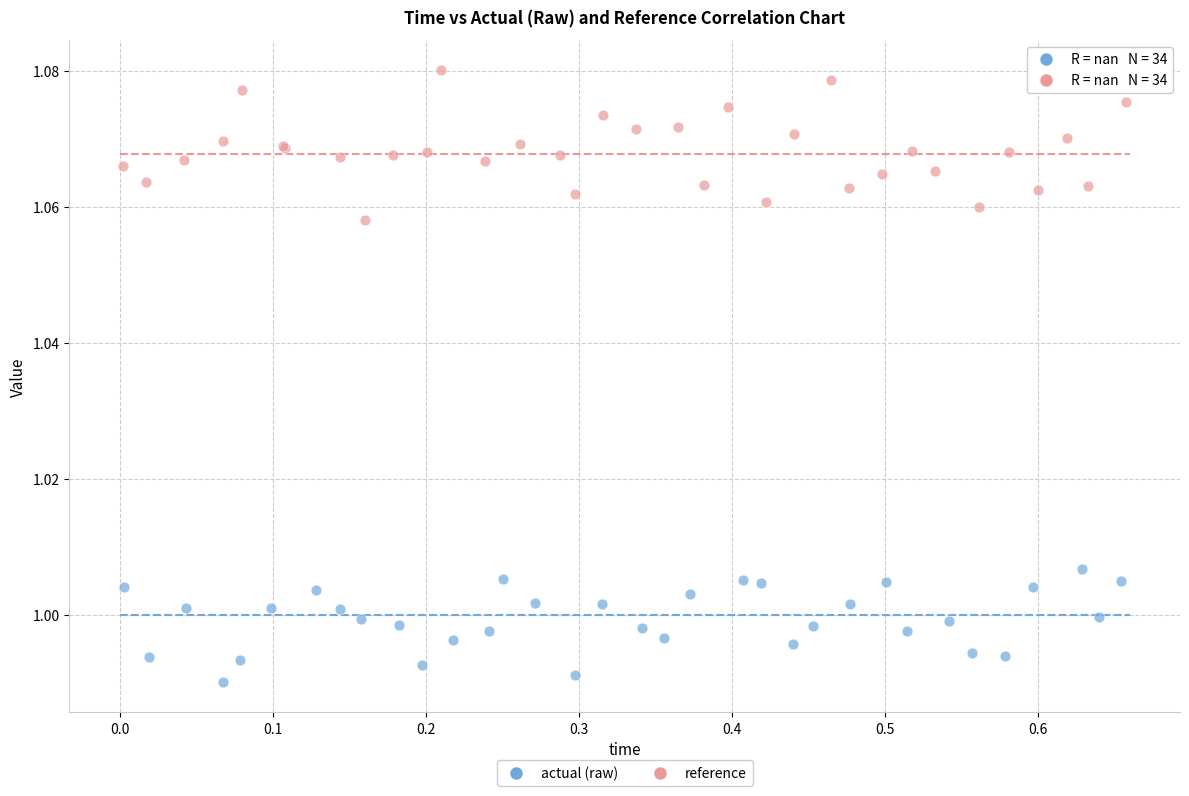

Which series has the widest spread of Y values?

reference